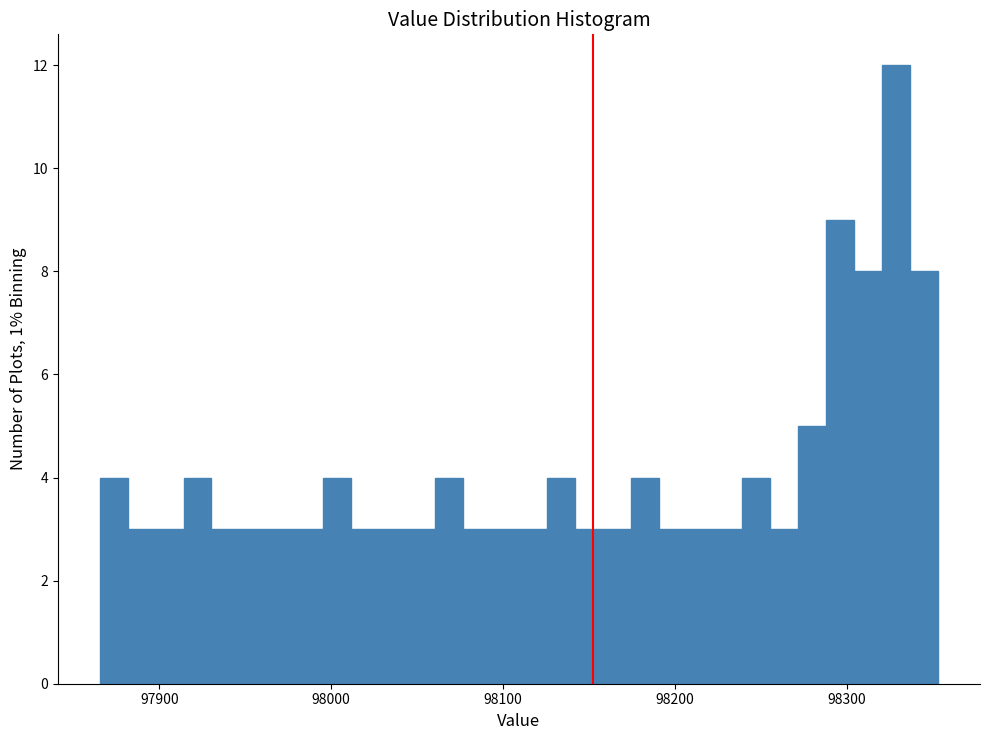

Read against the x-axis, roughly where is the centre of the tallest bar?

98330